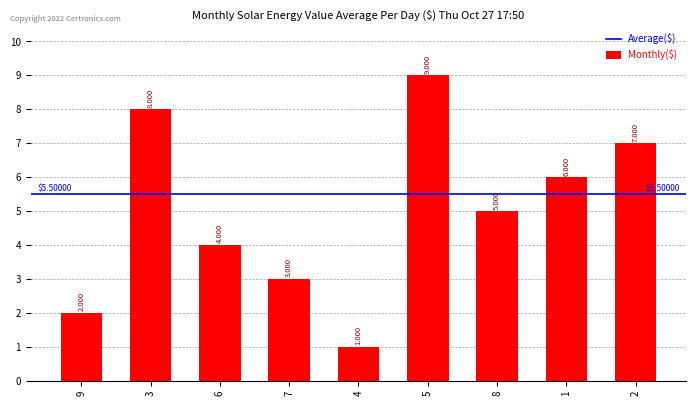

Does the chart contain stacked bars?

No